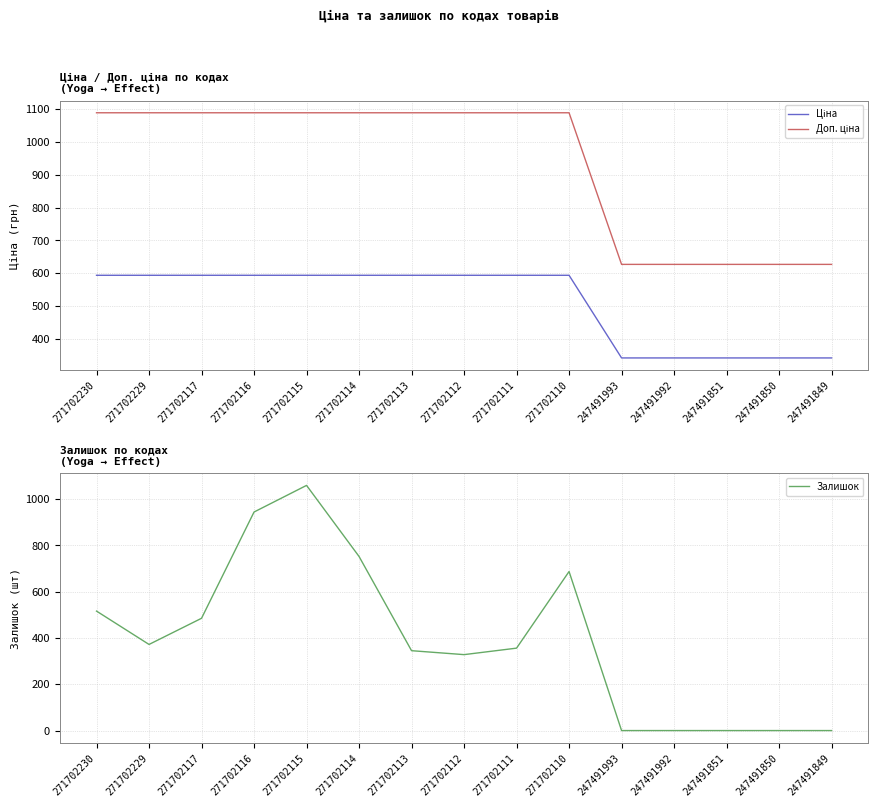

What is the difference between the maximum and minimum values in the Залишок series?

1059